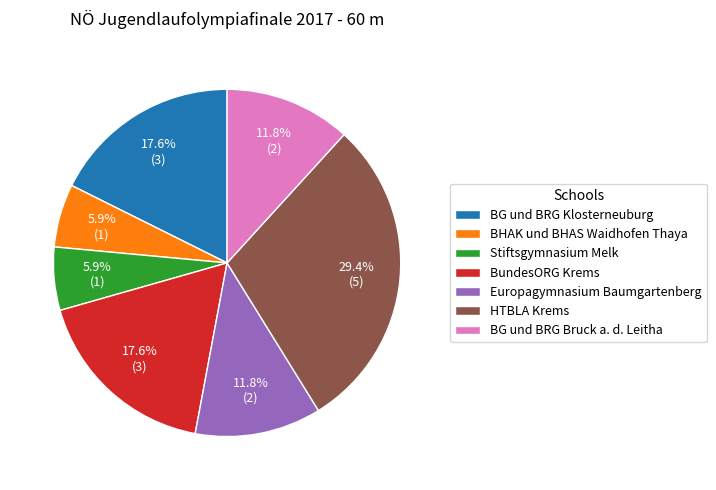

Is there any slice that represents more than half of the pie?

No